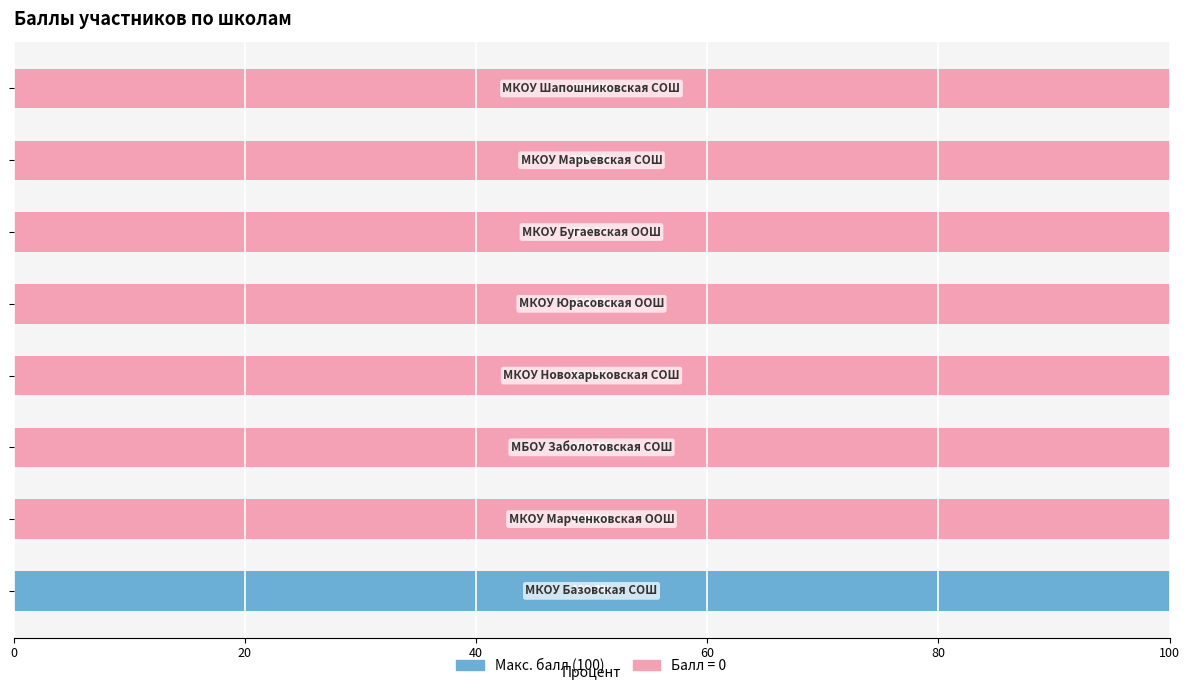

Count the number of categories in the chart.

8